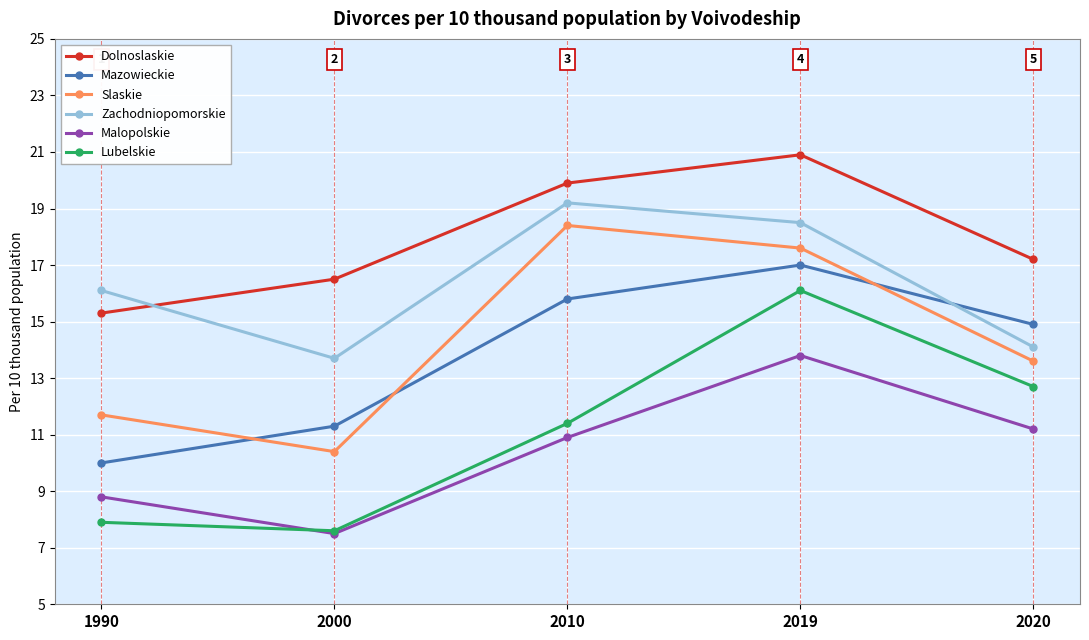

Which series has the largest total across all categories?

Dolnoslaskie